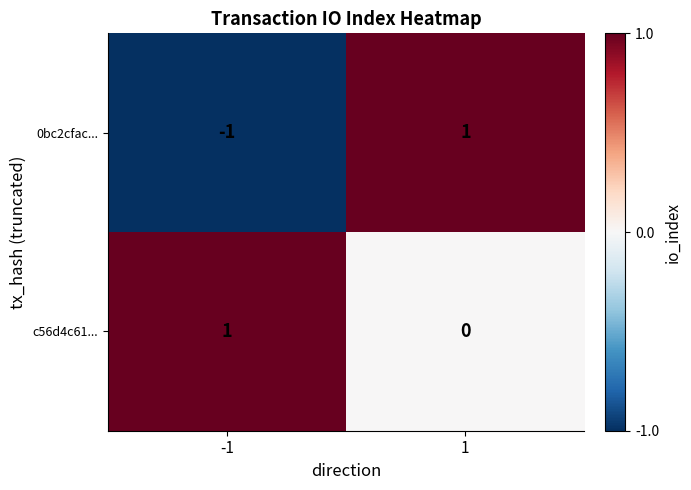

Rank the series by their average value, from lowest to highest.

0bc2cfac..., c56d4c61...